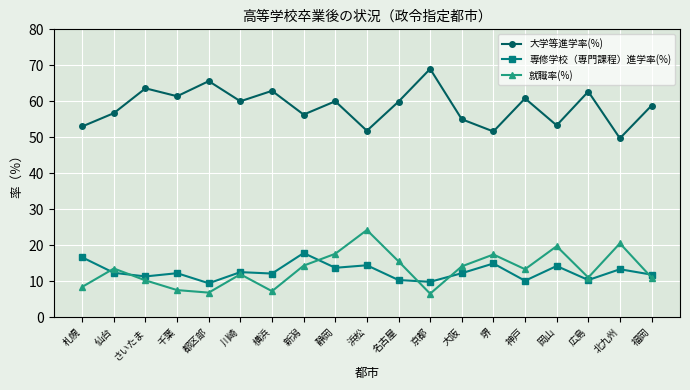

What is the maximum value shown in the chart?

69.0